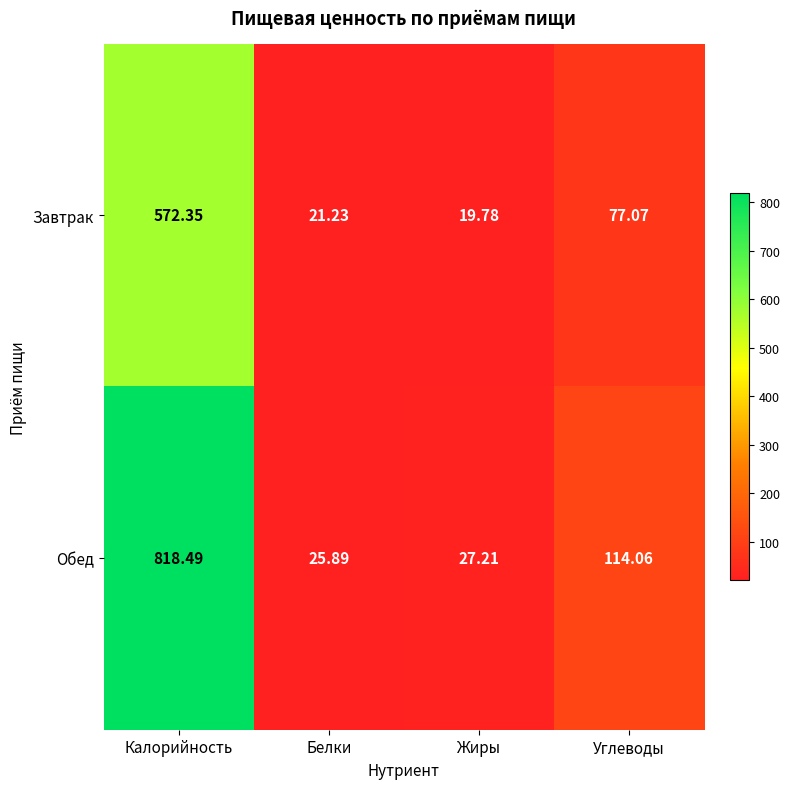

How many data points does each series have?

4